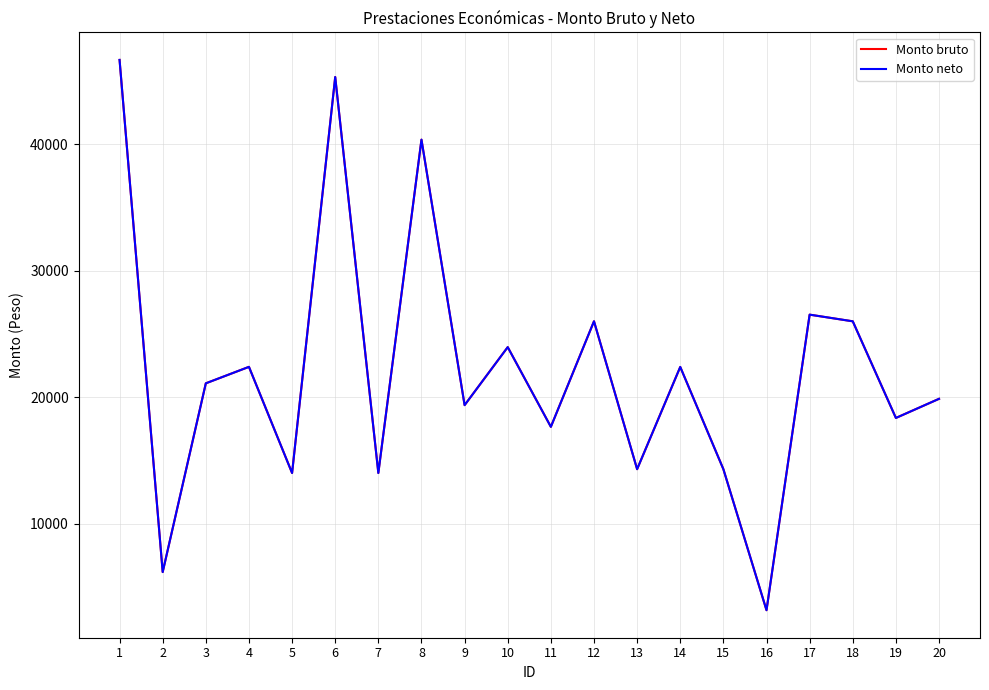

Does the chart have visible grid lines?

Yes